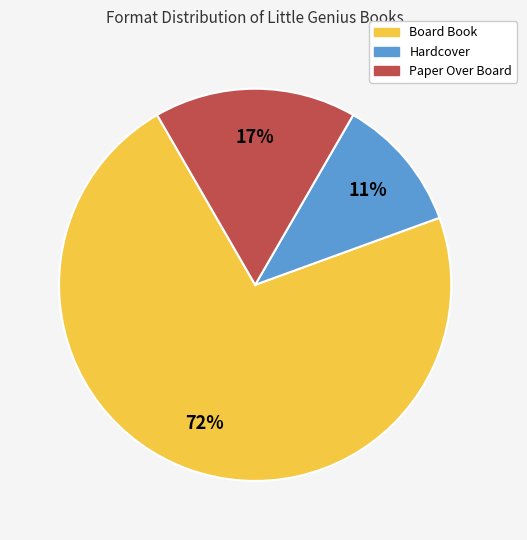

To the nearest percent, what is the average slice percentage?

33%